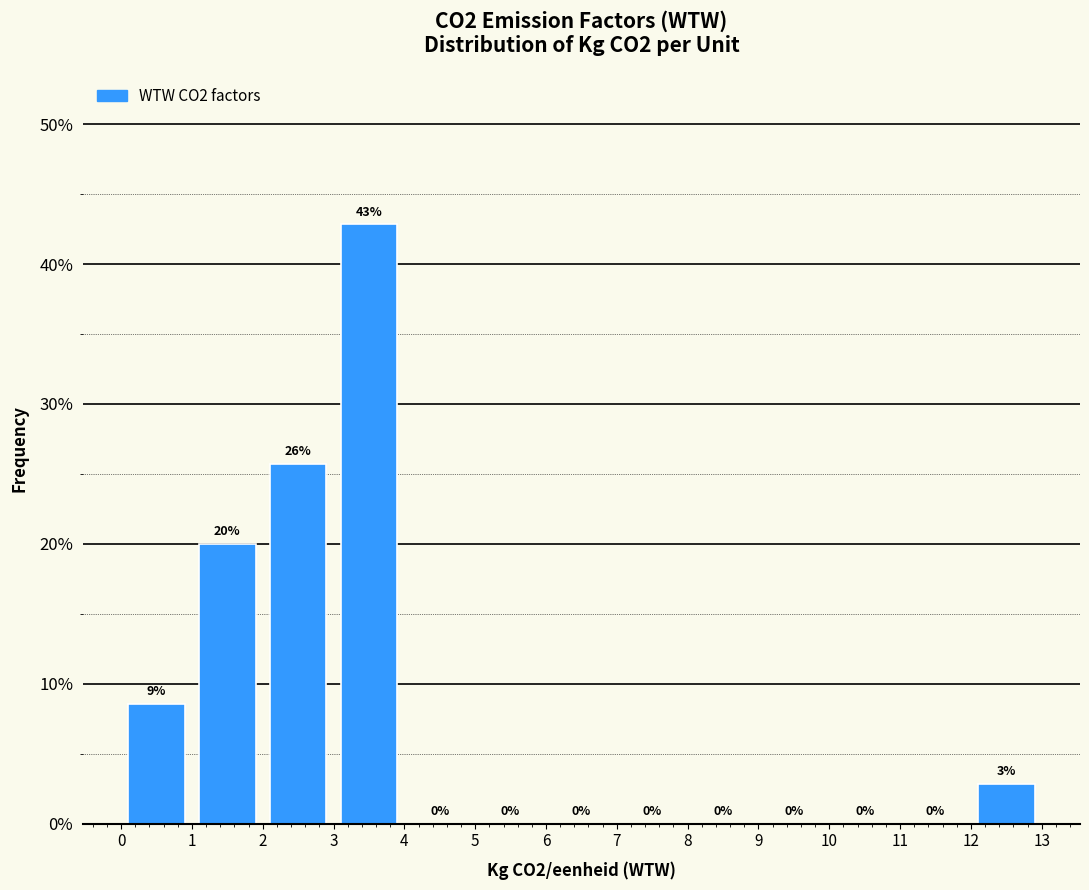

Over which range of the x-axis is the bar tallest?

3 to 4